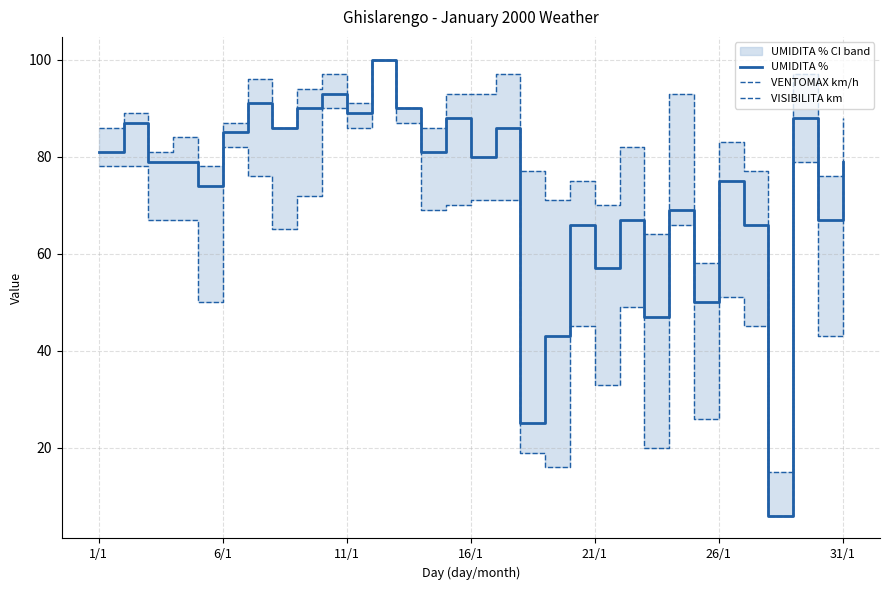

How many data points in UMIDITA % are less than 79?

13